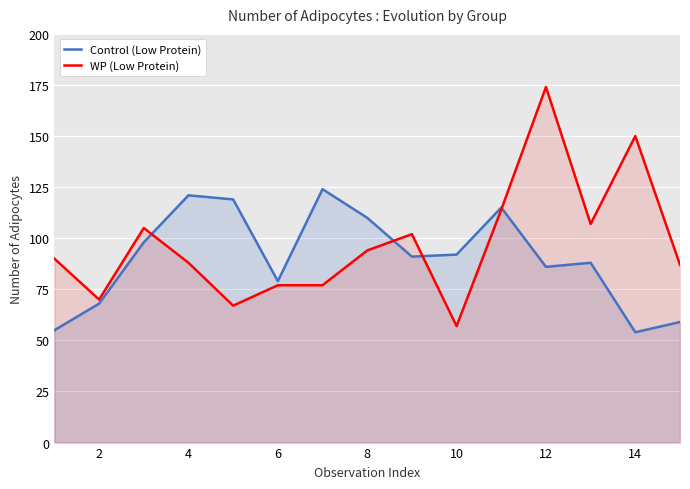

Which series ends up on top after the final intersection of Control (Low Protein) and WP (Low Protein)?

WP (Low Protein)